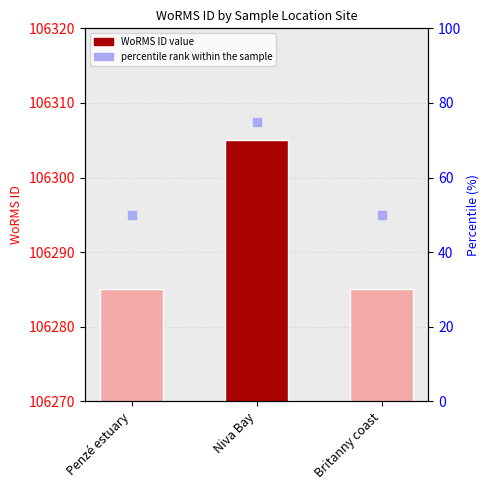

What is the greatest value displayed?

106305